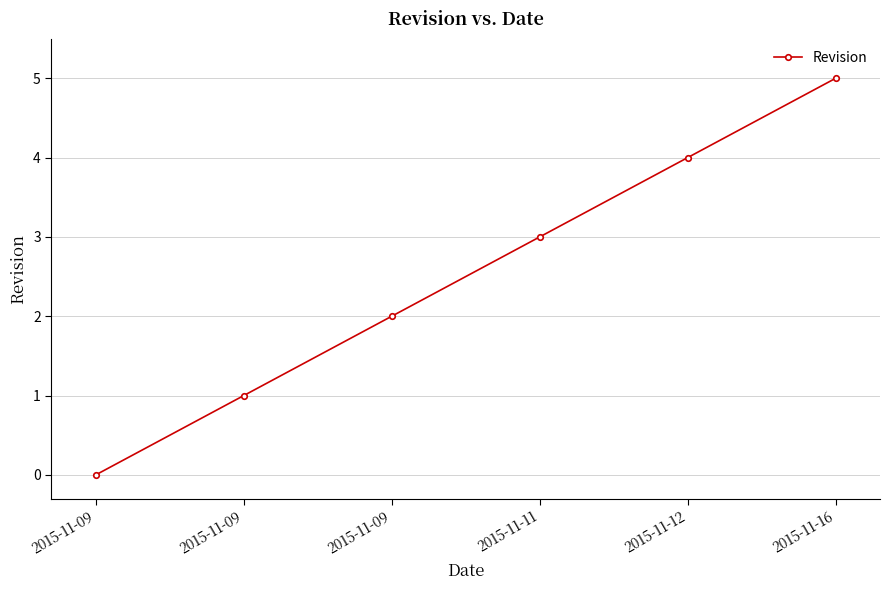

Reading right to left, what are all the values shown in this chart?

5	4	3	2	1	0